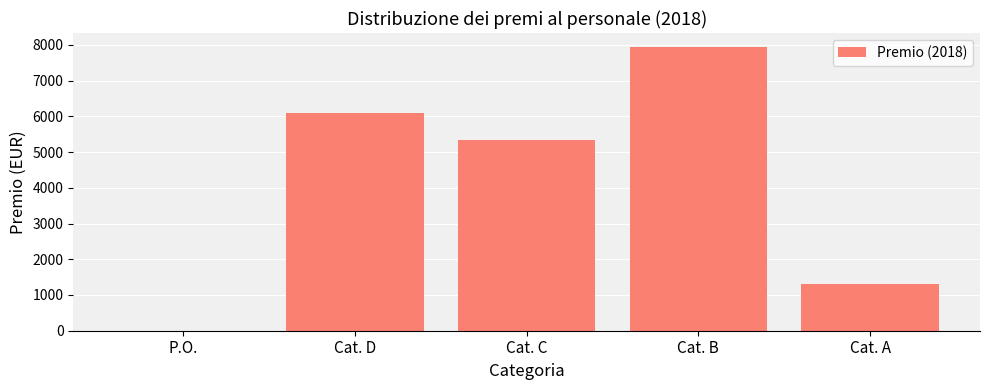

Reading left to right, what are all the values shown in this chart?

P.O.=0.0	Cat. D=6102.4	Cat. C=5346.4	Cat. B=7933.7	Cat. A=1311.7